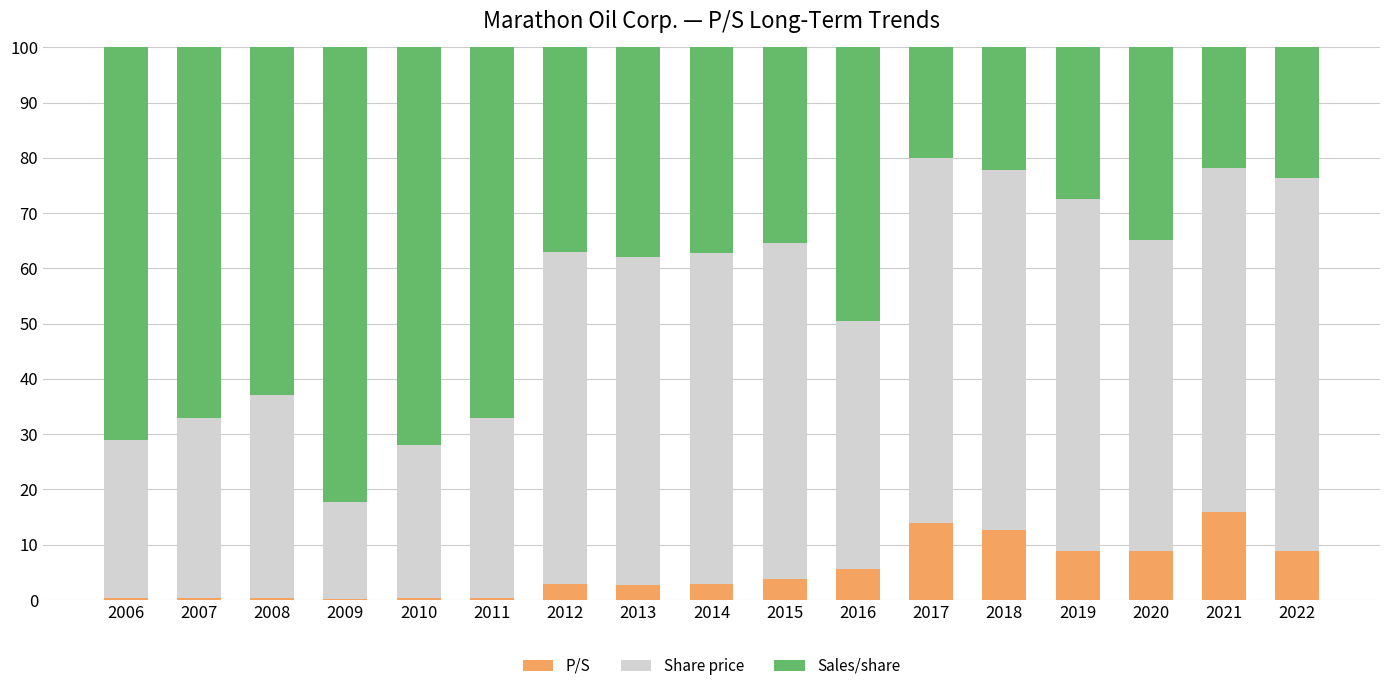

What is the maximum value for P/S?

15.8